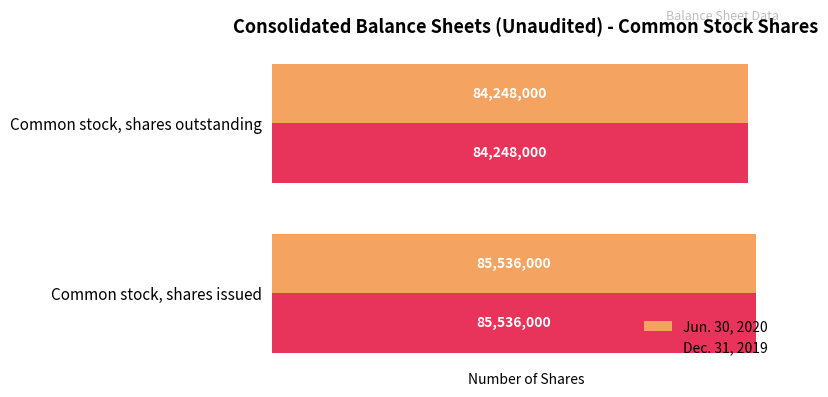

What is the approximate value of Jun. 30, 2020 at Common stock, shares issued, to the nearest 100?

85536000